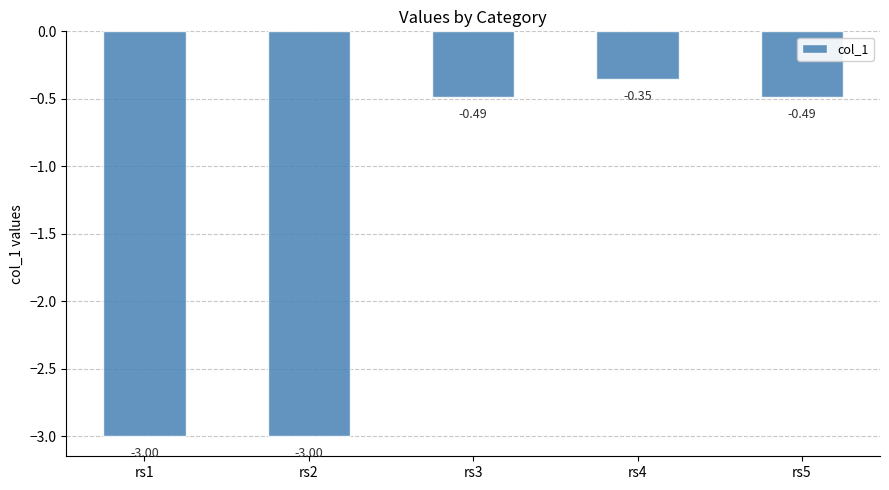

At which category does the chart reach its peak across all series?

rs4